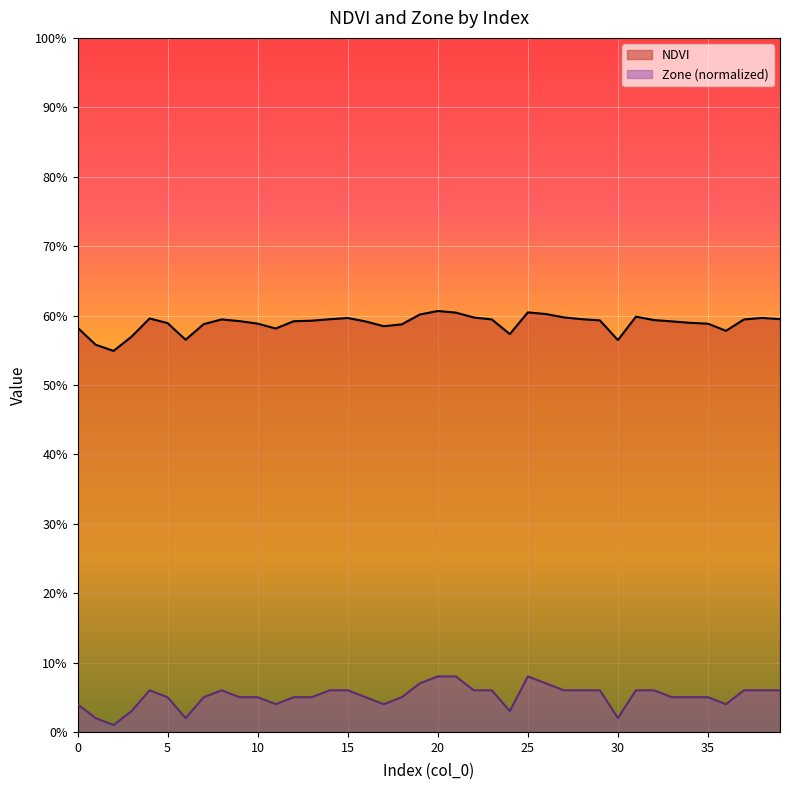

What is the sum of the Zone values at 19 and 1?

0.1